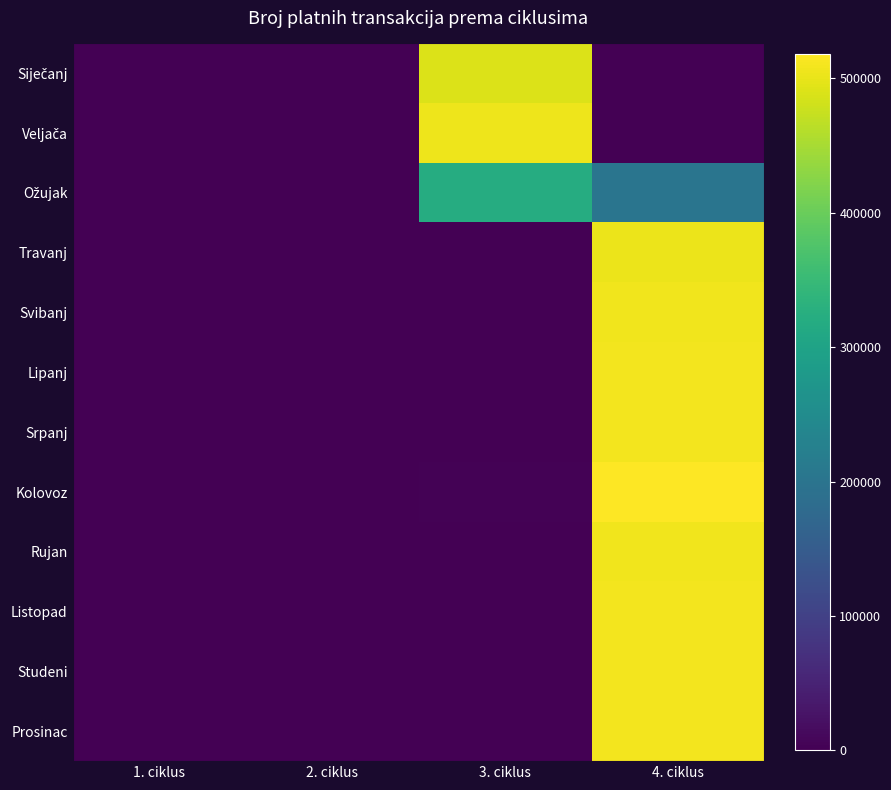

At which category is the sum across all series the highest?

4. ciklus